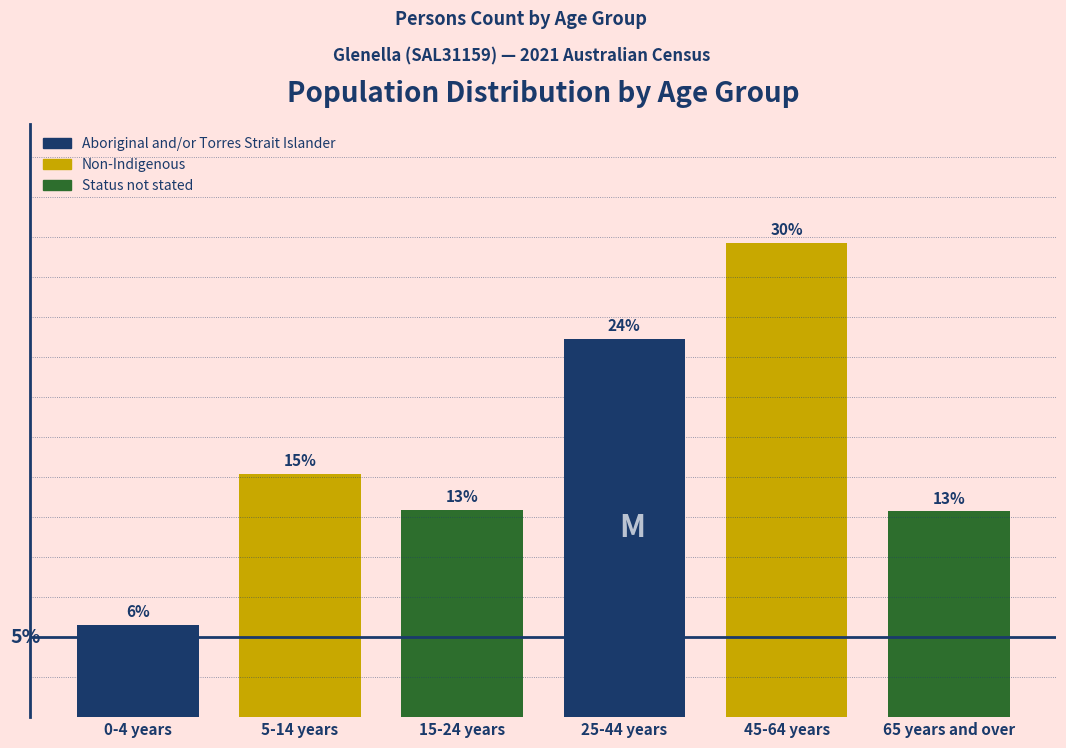

Are the bars horizontal?

No